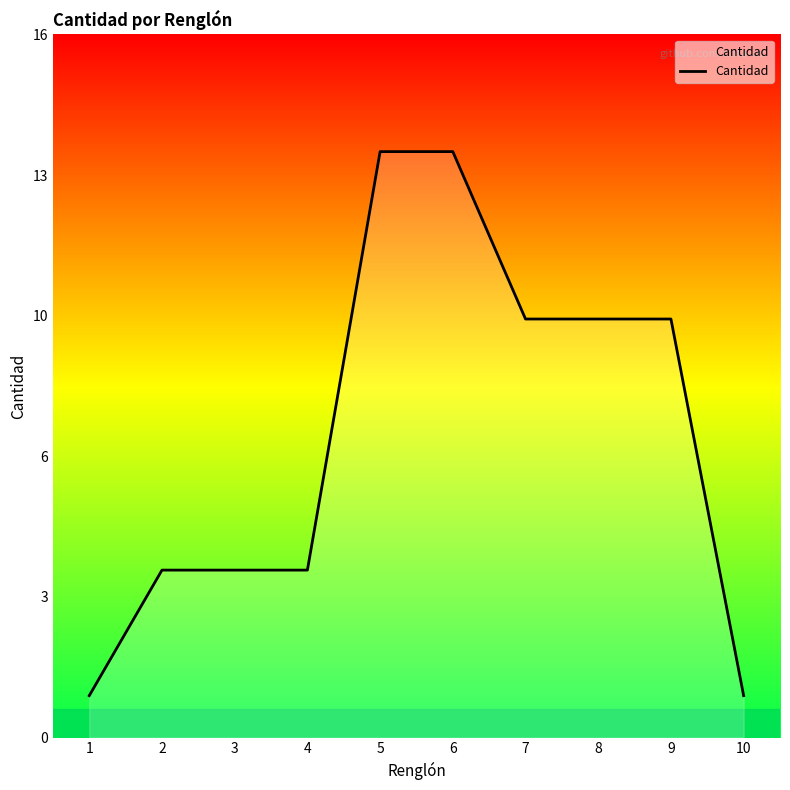

Reading left to right, what are all the values shown in this chart?

1	4	4	4	14	14	10	10	10	1